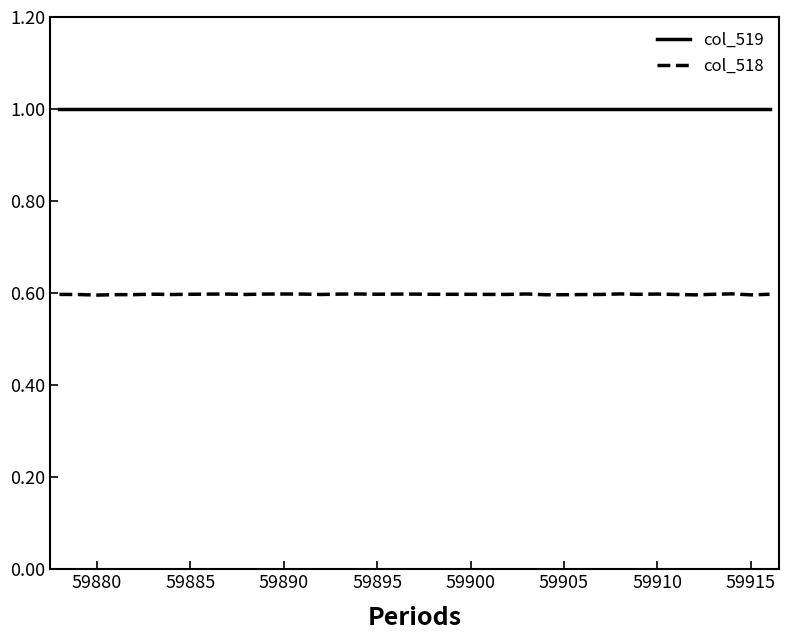

How many lines are shown in the chart?

2